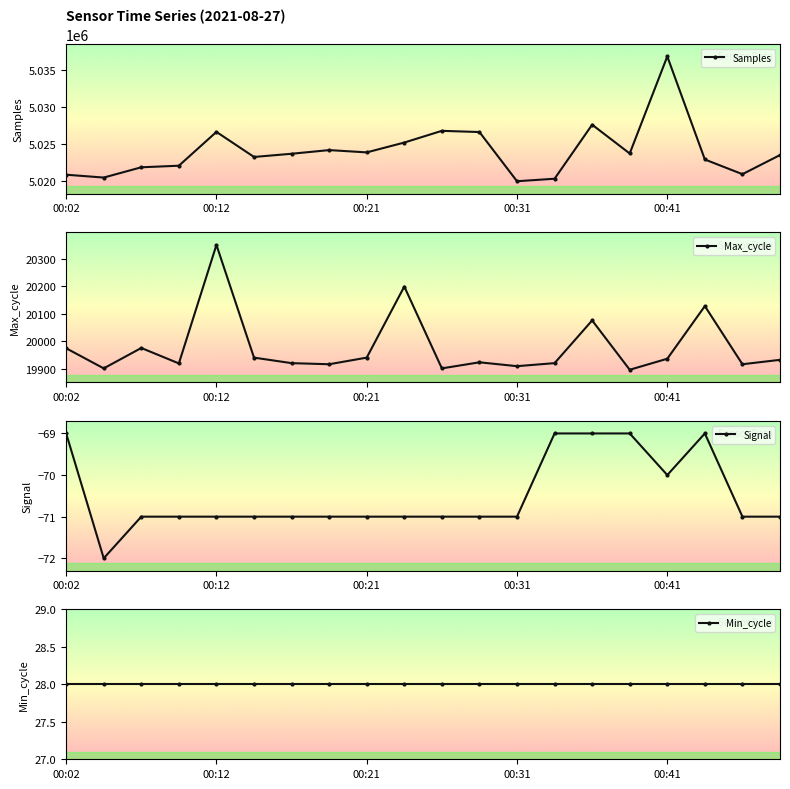

What is the difference between the Max_cycle values at 00:41 and 00:12?

413